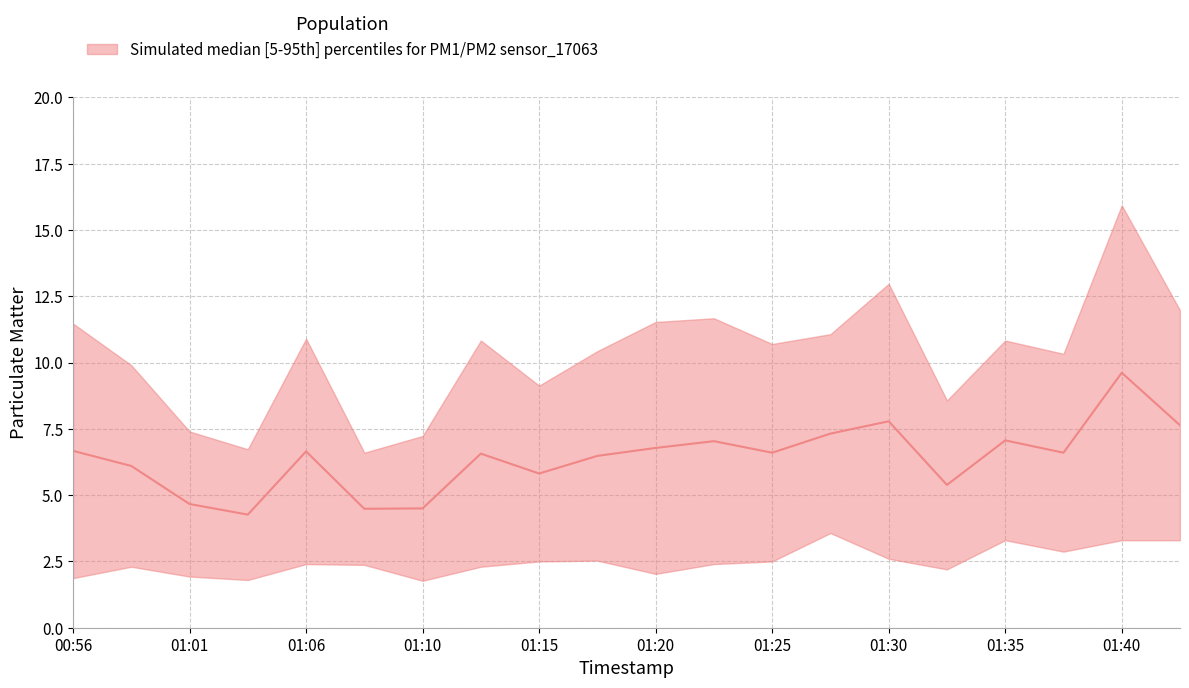

Approximately how many times larger is the value at 01:37 compared to 01:35?

0.9